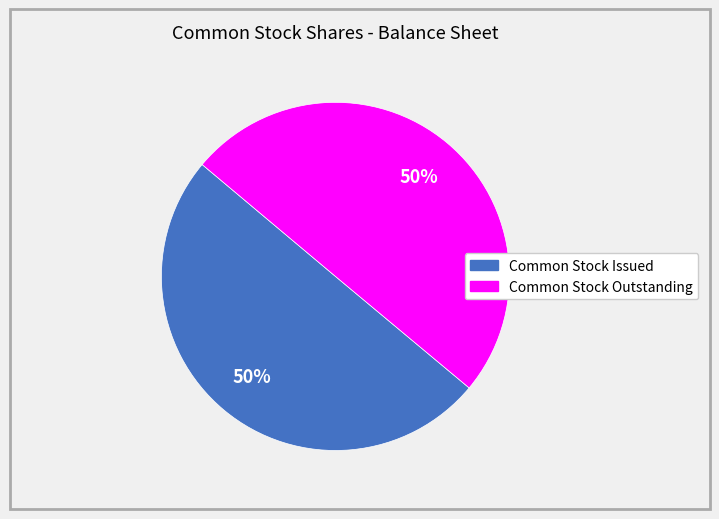

To the nearest percent, what is the average slice percentage?

50%